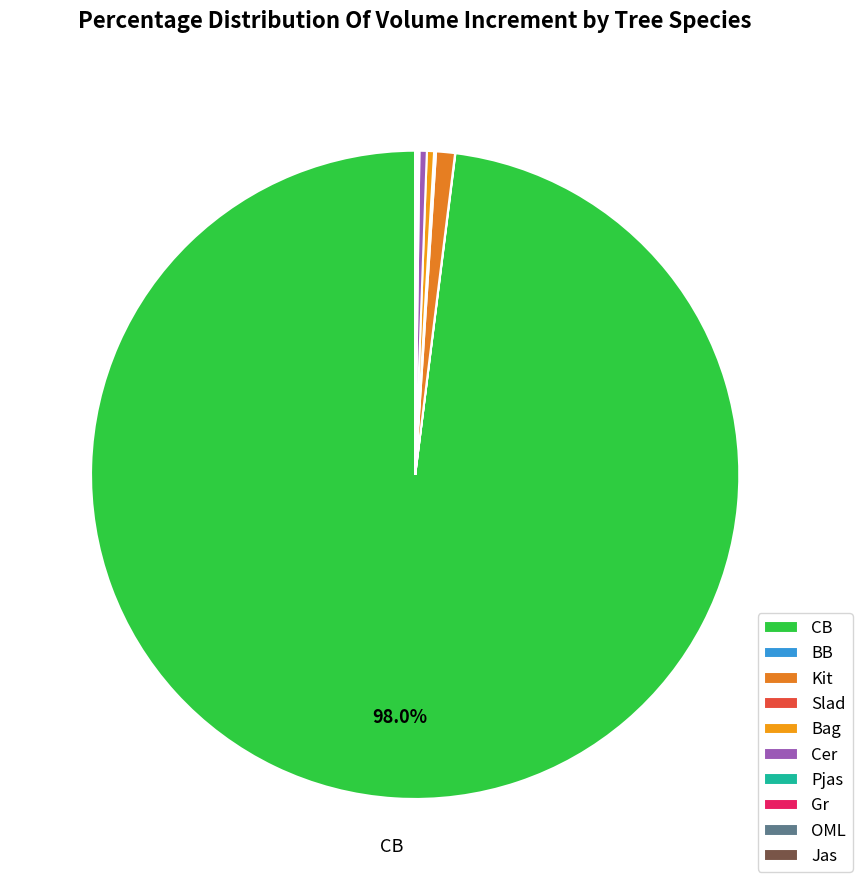

Which category has the smallest portion of the pie?

BB